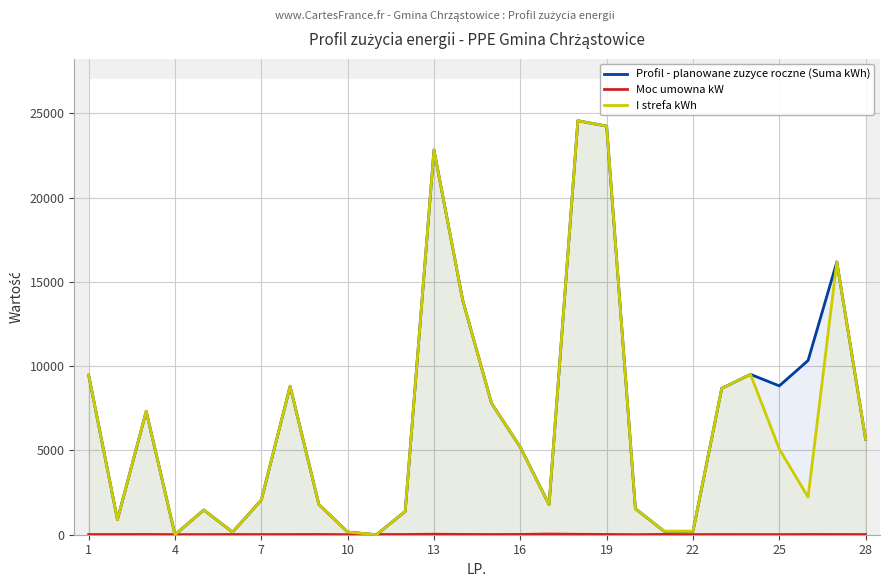

How many values in Profil - planowane zuzyce roczne (Suma kWh) are above zero?

26